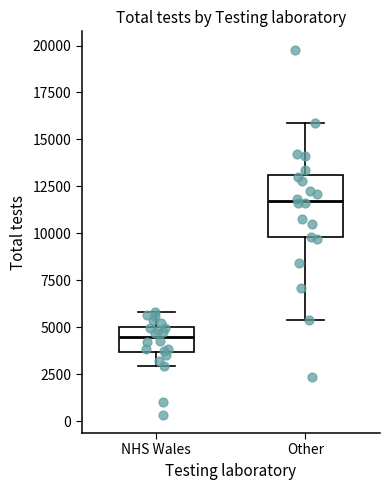

Which box is the tallest, from its lower edge to its upper edge?

Other